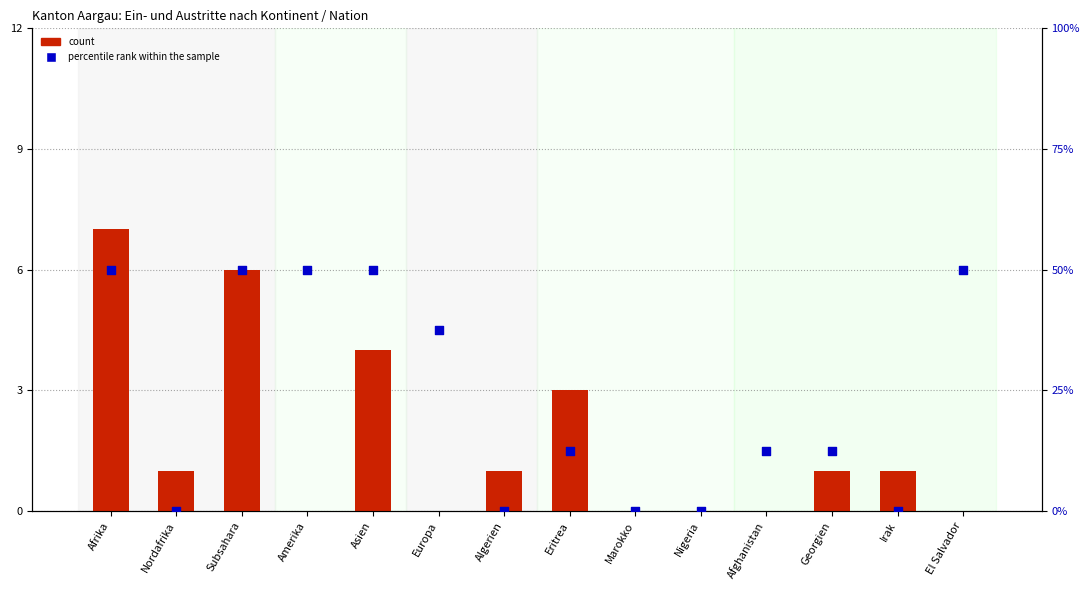

At how many categories does at least one series exceed 46?

5